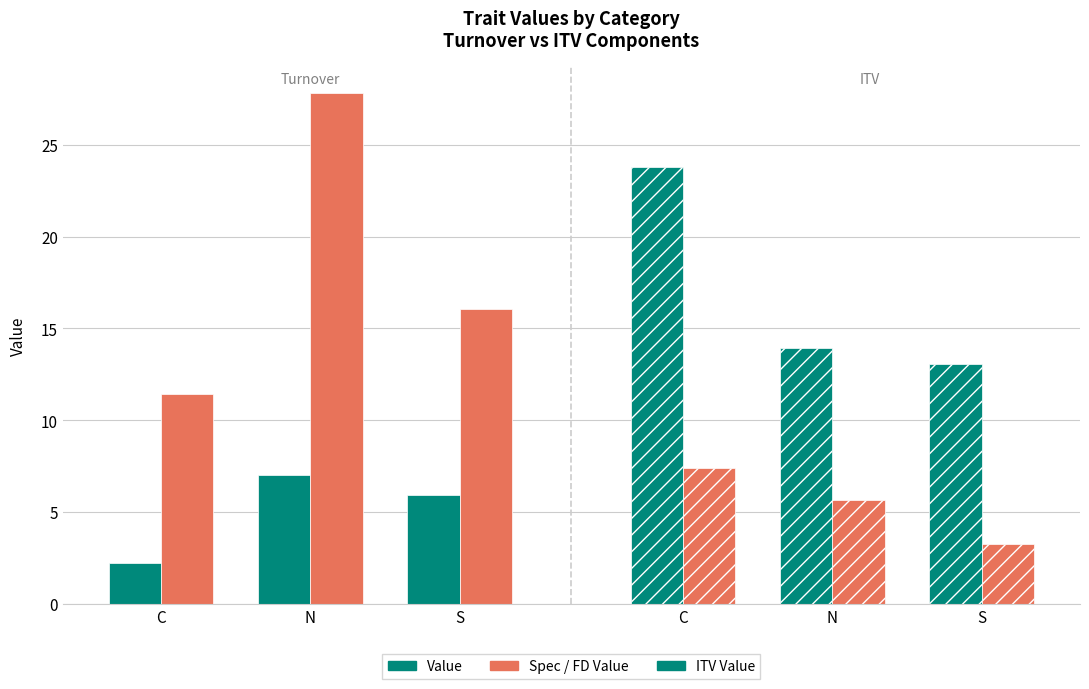

Which series has the widest spread of values?

Spec (CWM)